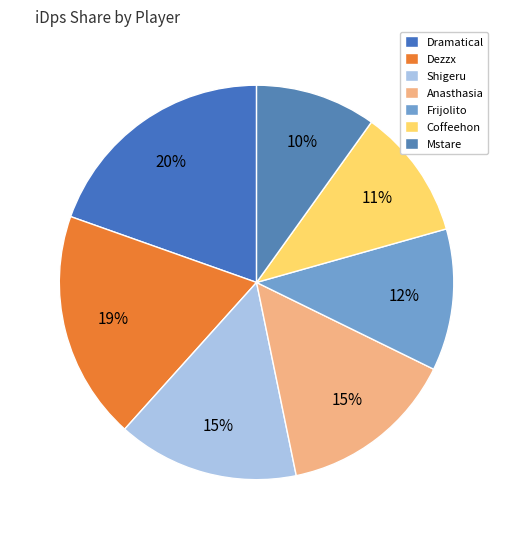

The Dramatical slice represents 20% of the pie. True or false?

True